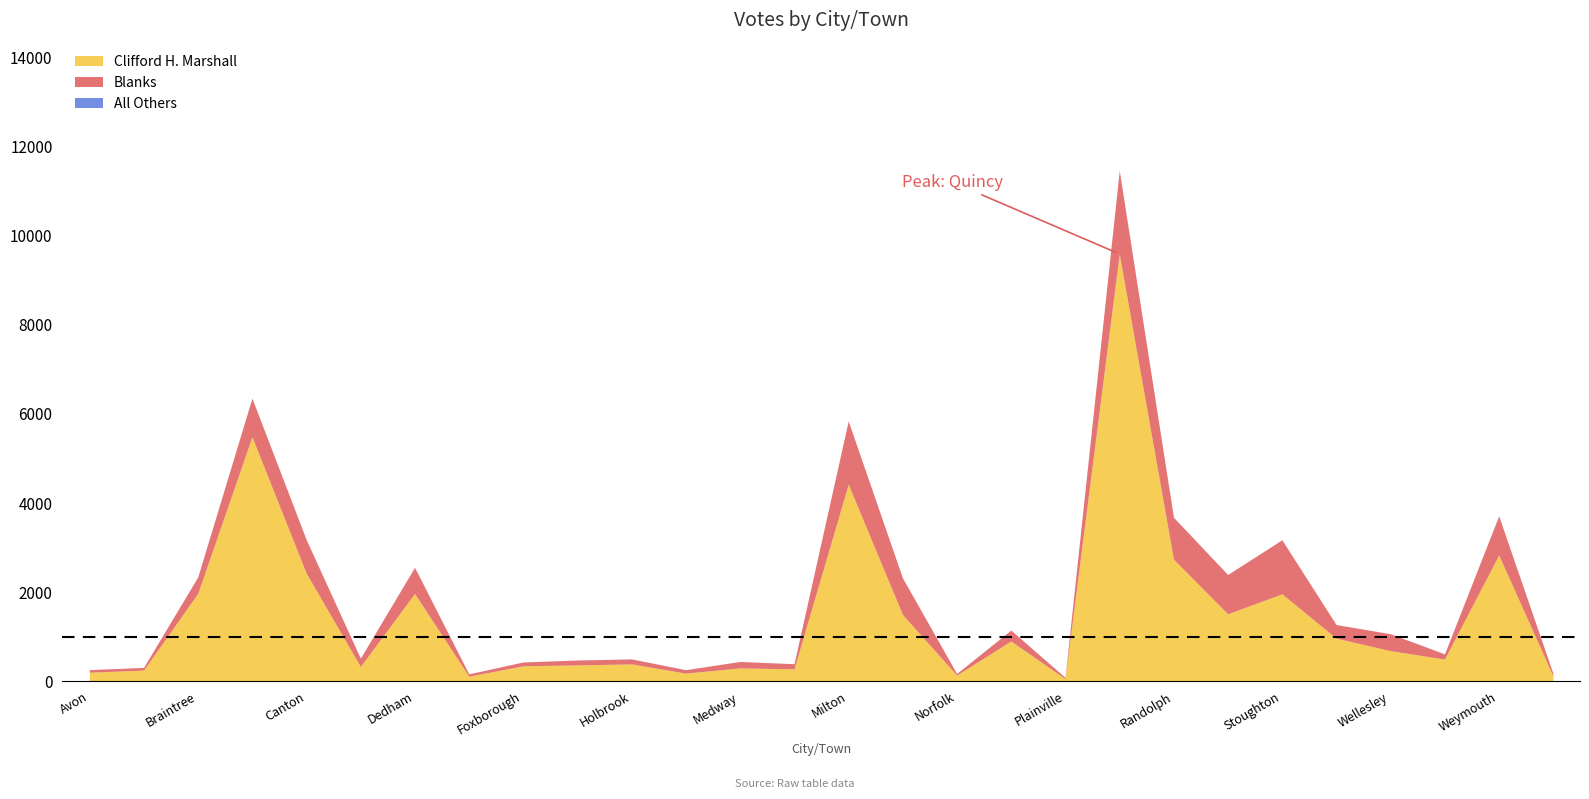

What is the label of the 1st point from the left?

Avon